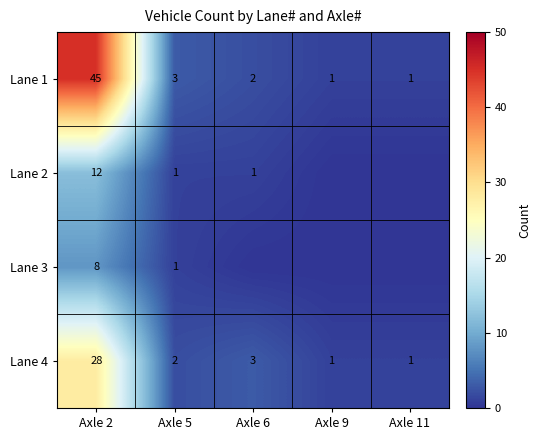

What is the difference between the second highest and minimum values in the Lane 4 series?

2